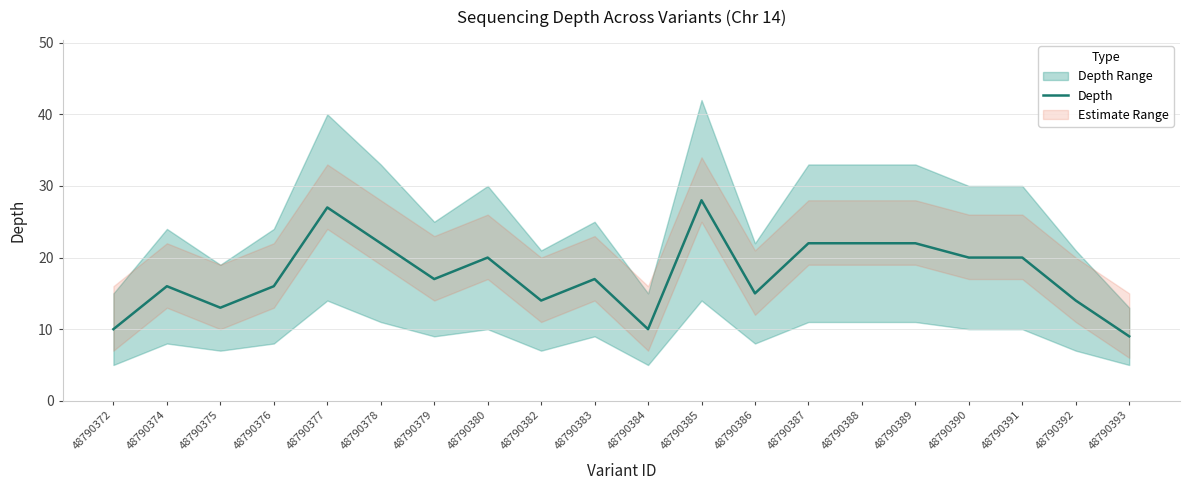

The value of Depth at 48790385 is 28. True or false?

True